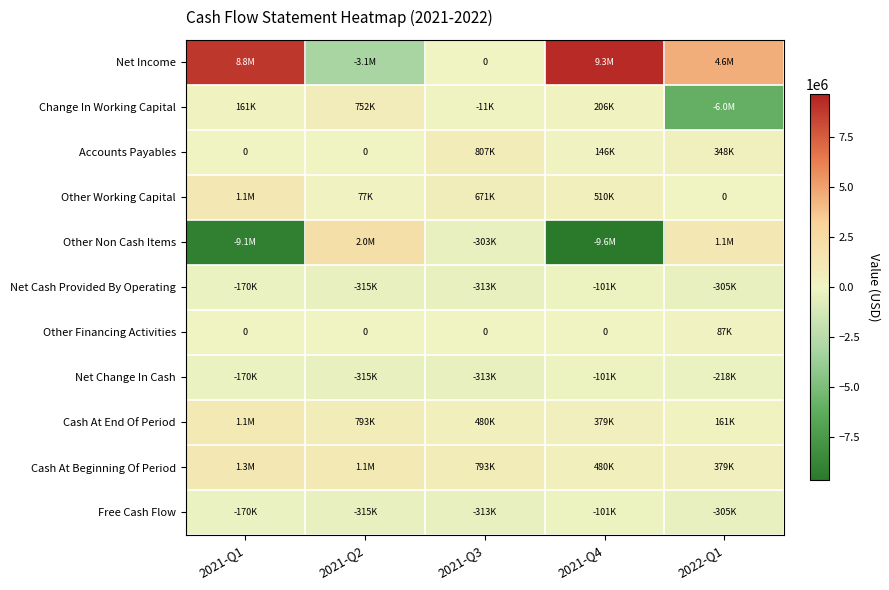

The value of Net Income at 2021-Q2 is -3115097. True or false?

True